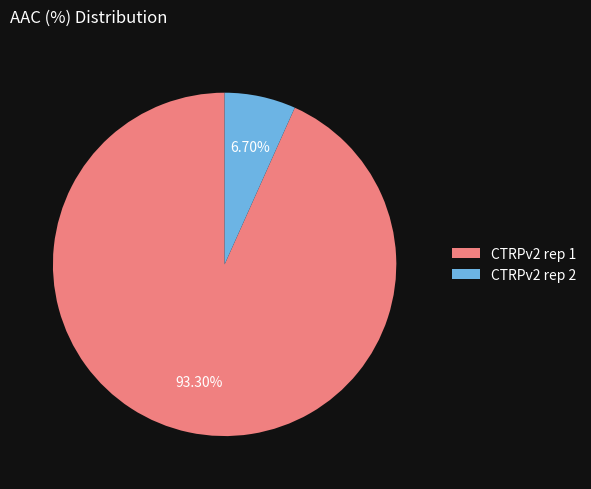

The CTRPv2 rep 1 slice represents 93% of the pie. True or false?

True